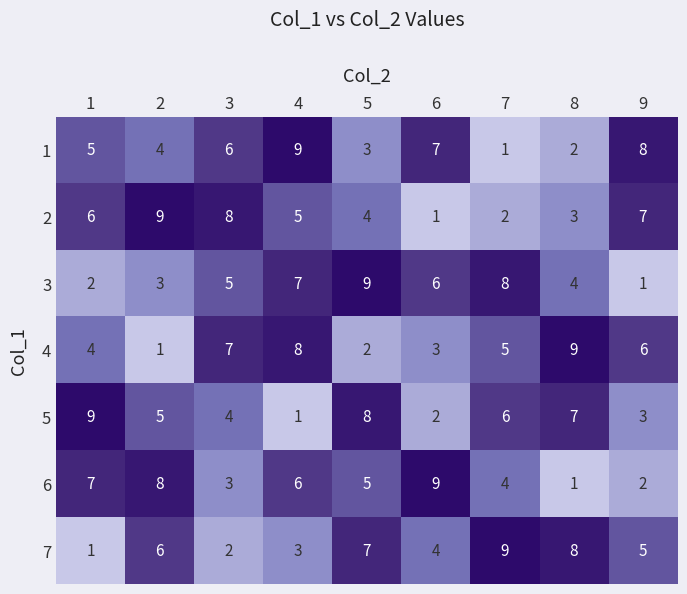

What is the maximum value for 2?

9